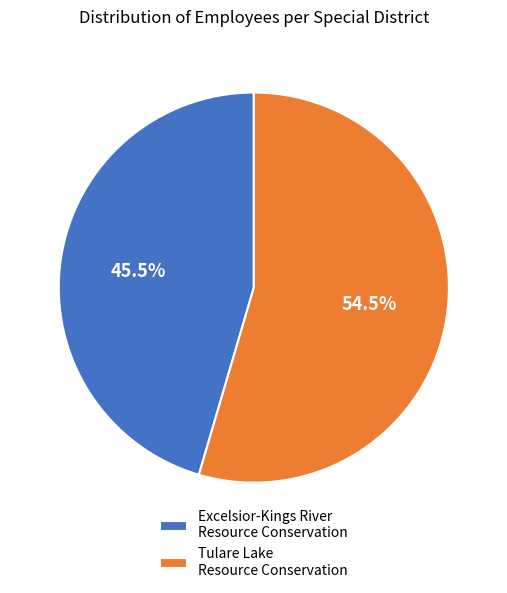

To the nearest percent, what is the difference between the largest and smallest slice percentages?

9%